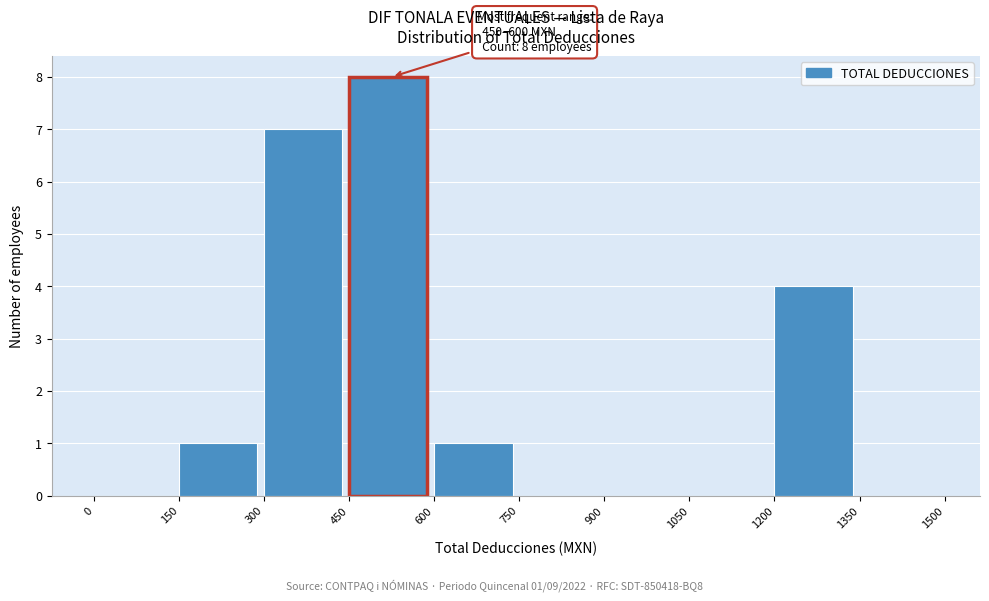

Over which range of the x-axis is the bar tallest?

450 to 600